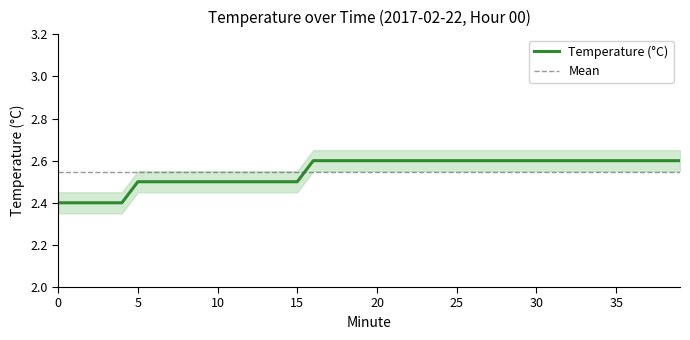

What is the maximum value shown in the chart?

2.6